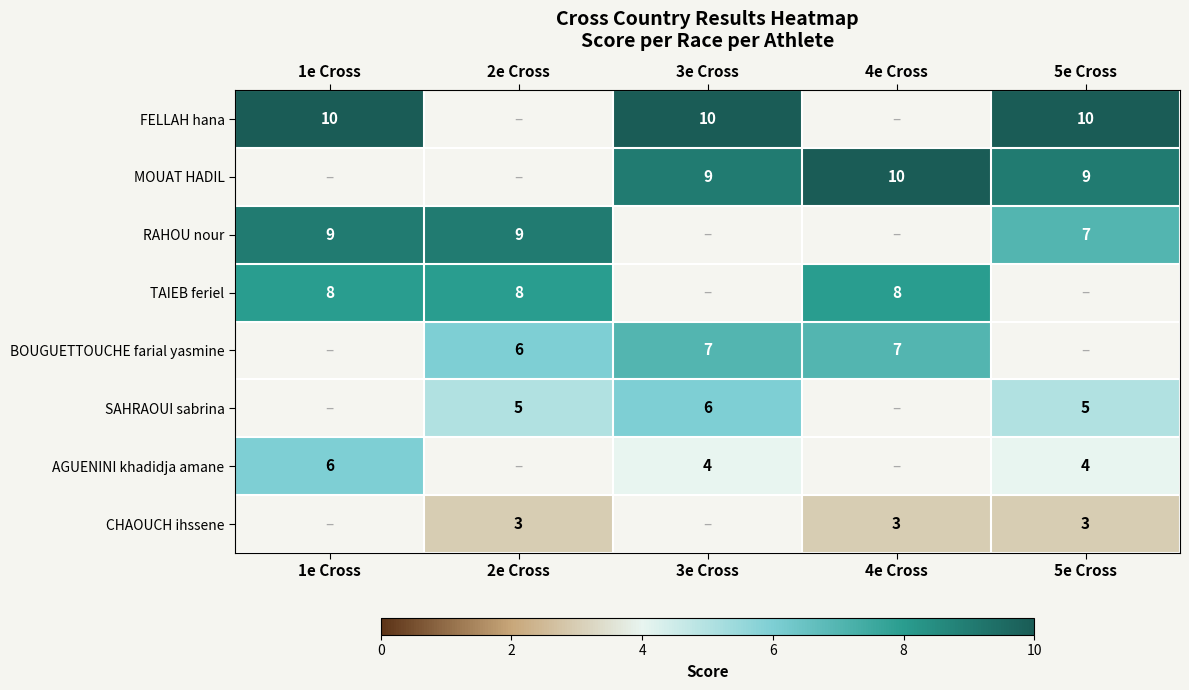

The value of BOUGUETTOUCHE farial yasmine at 4e Cross is 7. True or false?

True